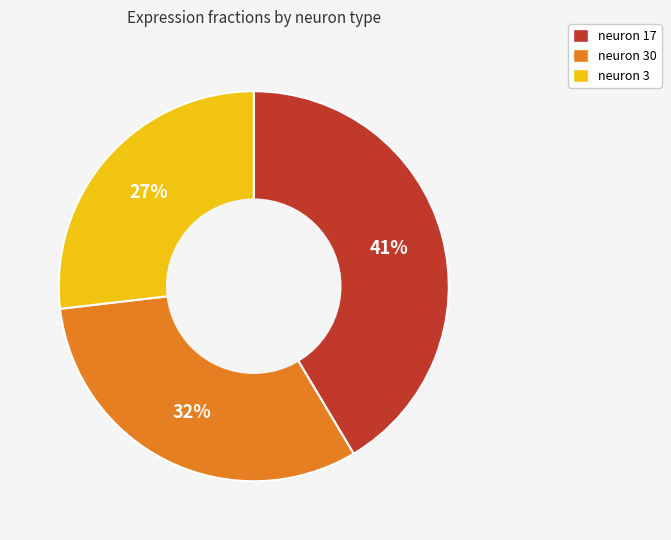

Is there a majority slice in this chart?

No